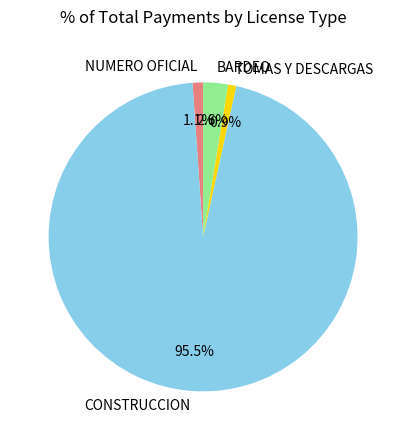

To the nearest percent, what is the difference between the NUMERO OFICIAL and CONSTRUCCION slice percentages?

94%